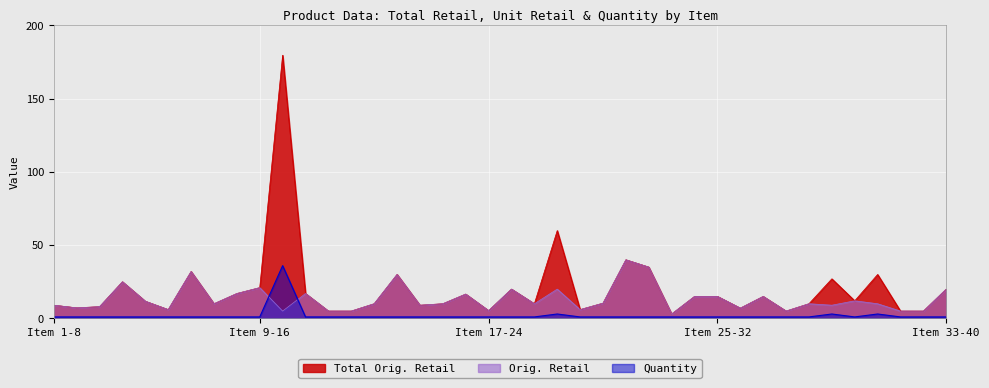

List the series in order of their overall mean, highest first.

Total Orig. Retail, Orig. Retail, Quantity